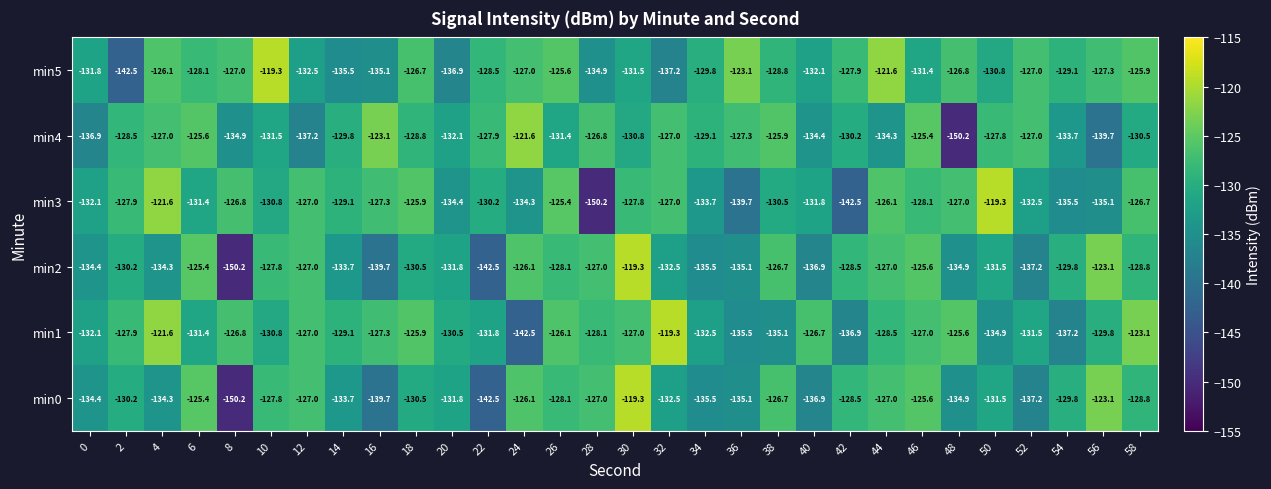

What is the sum of the min0 values at 56 and 10?

-250.9